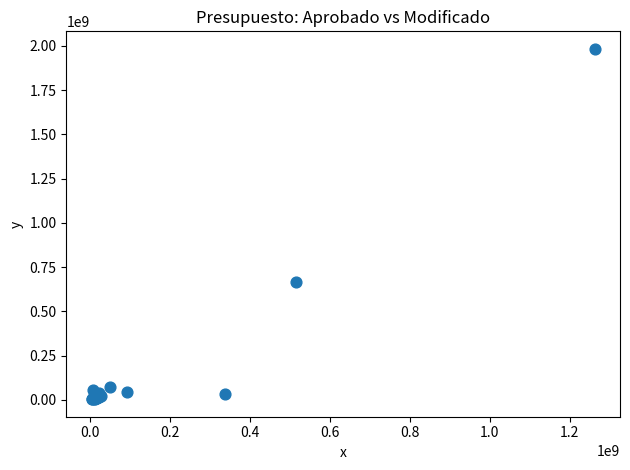

What Y value in the scatter plot is closest to 993494716?

666147757.7